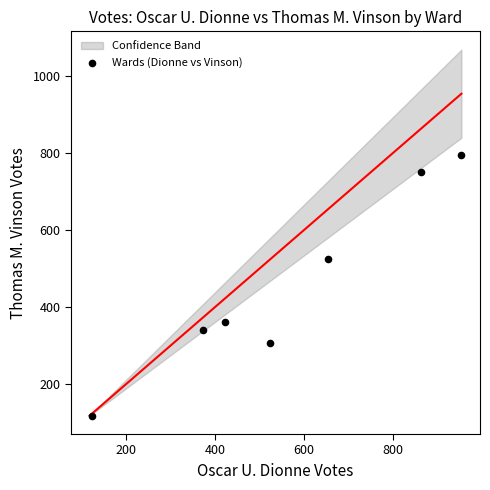

What Y value in the scatter plot is closest to 457?

525